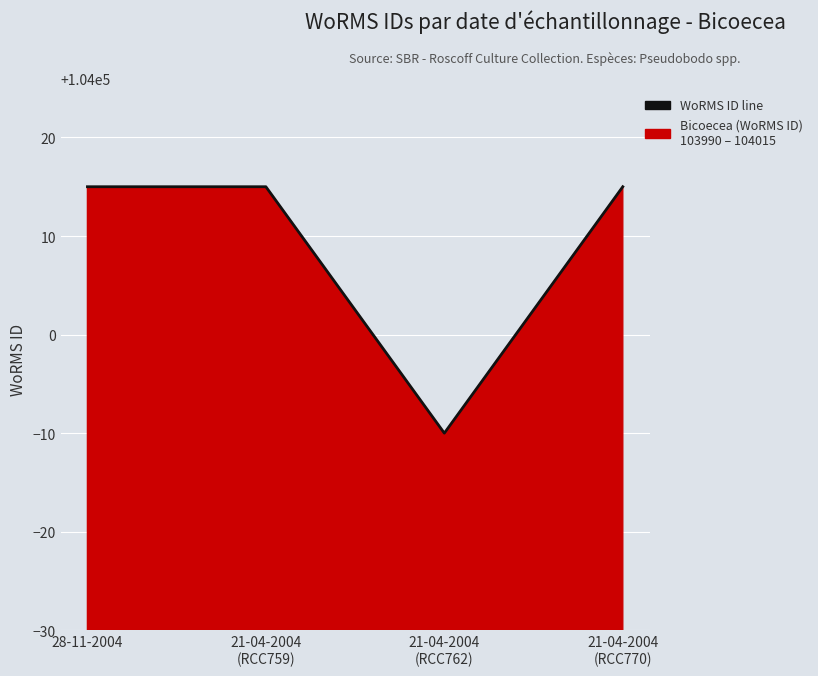

The chart shows a value of 39377 at 21-04-2004
(RCC762). True or false?

False